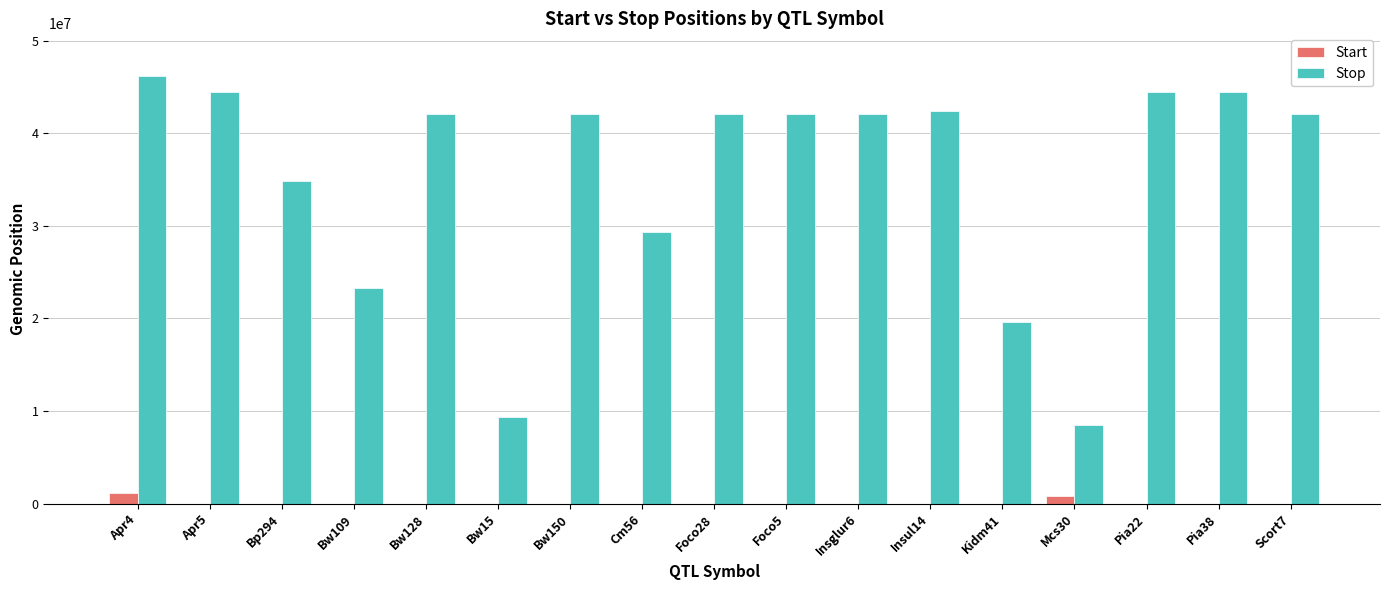

What is the maximum value shown in the chart?

46172005